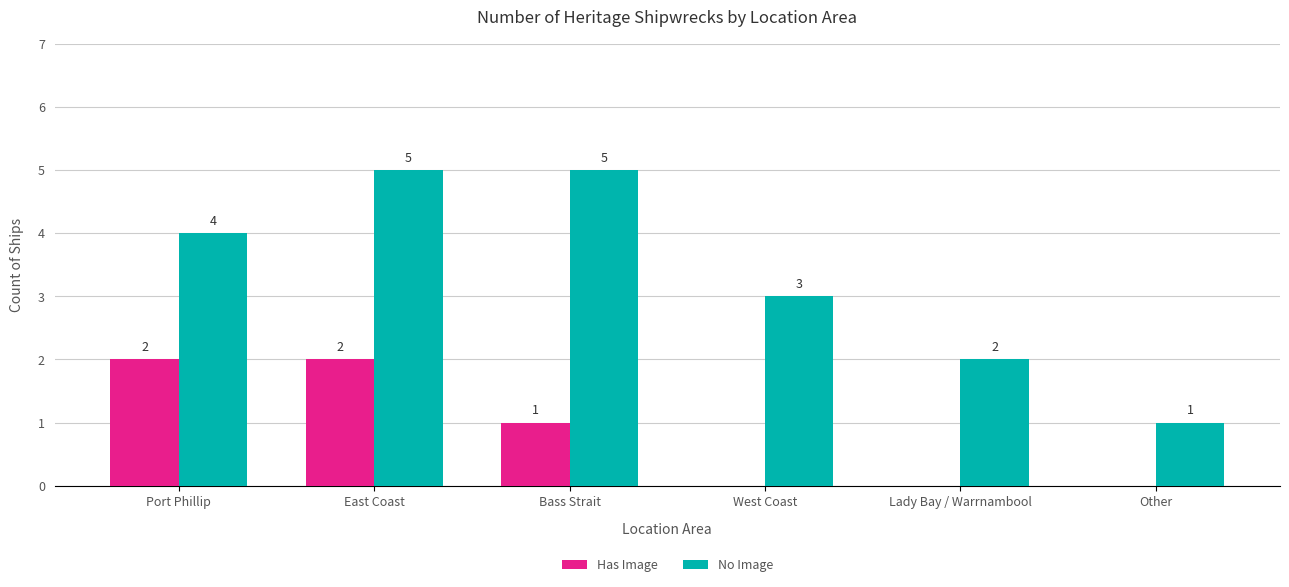

The value of No Image at West Coast is 3. True or false?

True